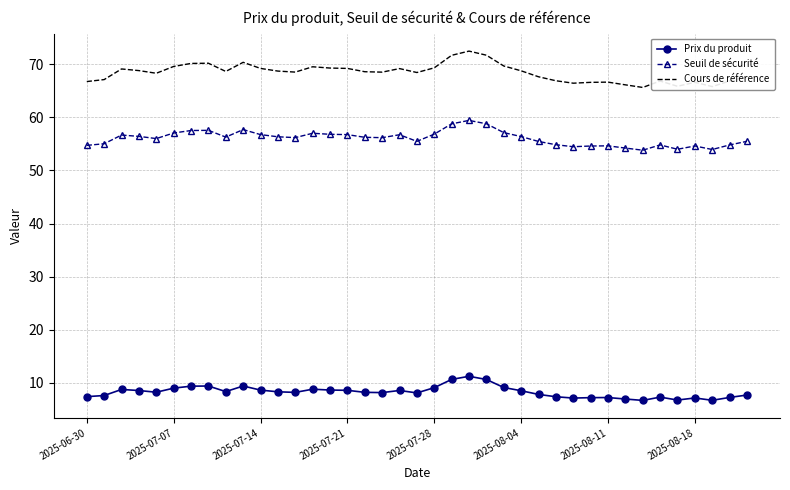

What is the difference between the maximum and minimum values in the Seuil de sécurité series?

5.6